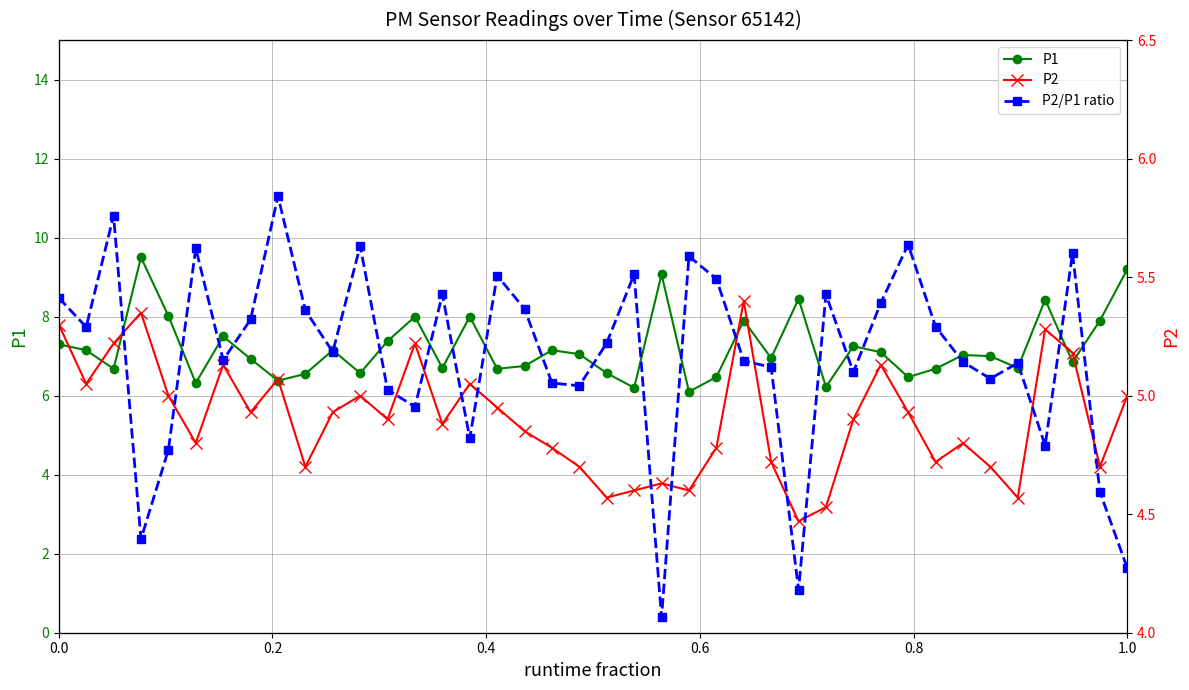

True or false: P1 and P2 intersect in this chart.

False